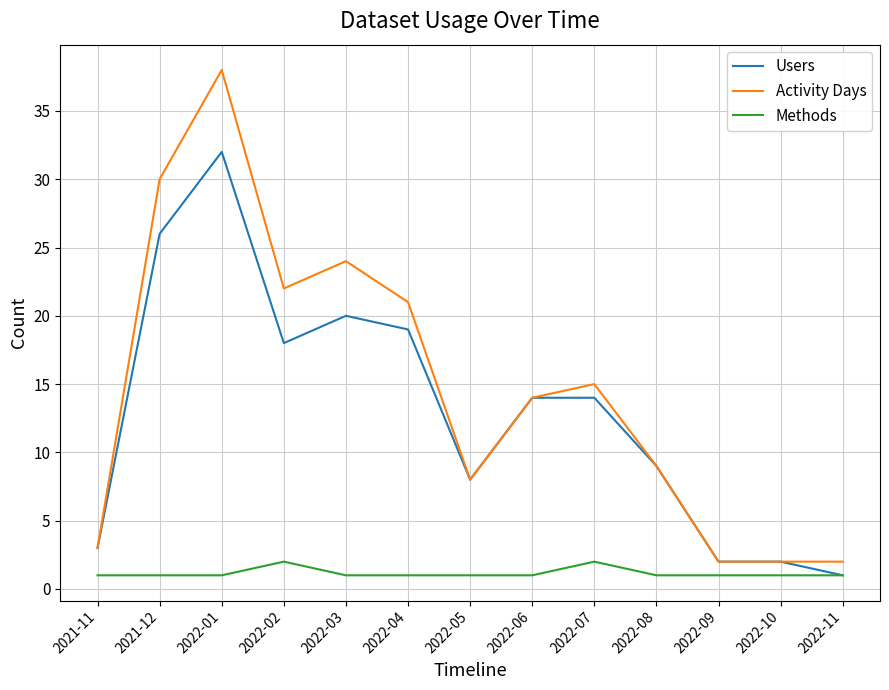

Rank the series at 2022-03 from lowest to highest value.

Methods, Users, Activity Days